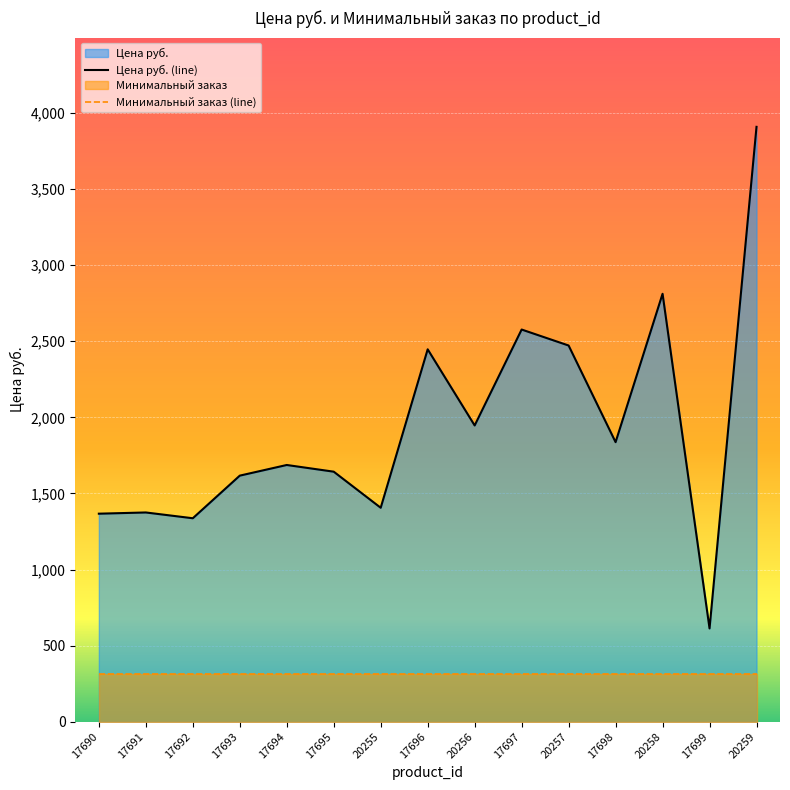

Reading left to right, what are all the values shown in this chart?

Цена руб. (line): 1367.0	1375.0	1337.0	1617.0	1687.0	1643.0	1405.9	2447.0	1946.7	2577.0	2472.0	1837.0	2811.9	613.0	3908.8
Минимальный заказ (line): 312.7	312.7	312.7	312.7	312.7	312.7	312.7	312.7	312.7	312.7	312.7	312.7	312.7	312.7	312.7